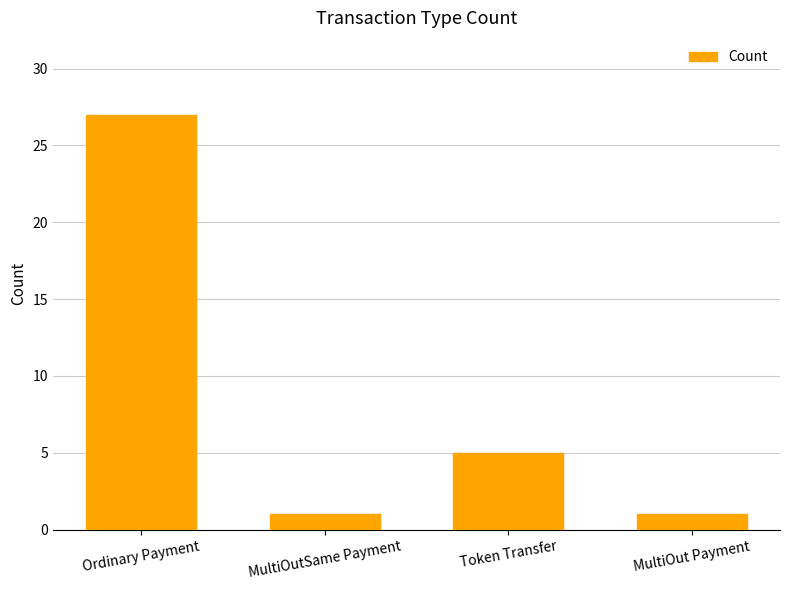

Between MultiOut Payment and Ordinary Payment, which is larger?

Ordinary Payment